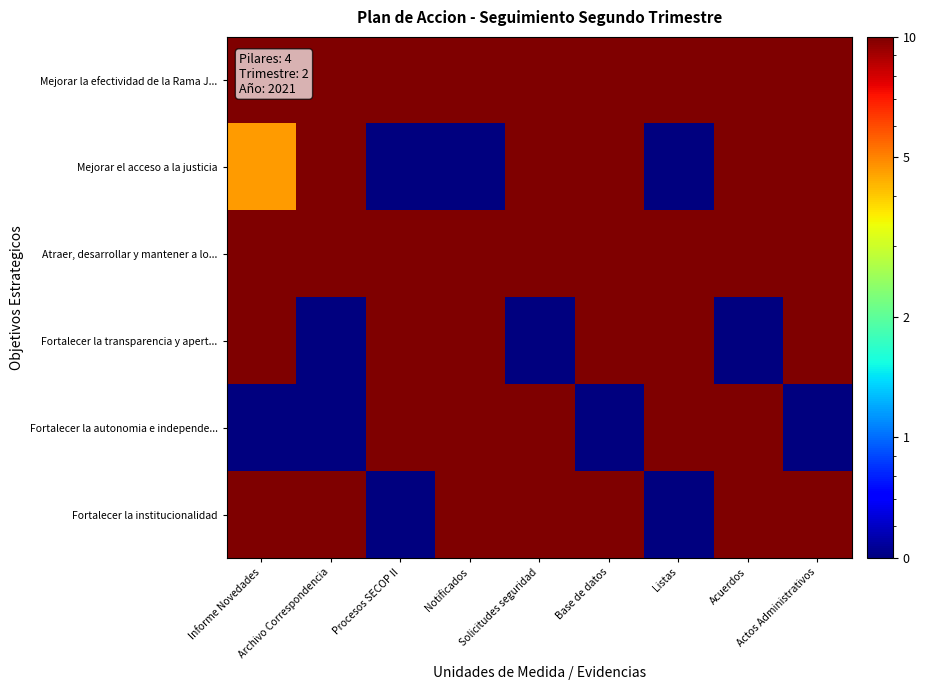

Which series changed the most between Archivo Correspondencia and Base de datos?

Fortalecer la transparencia y apert...